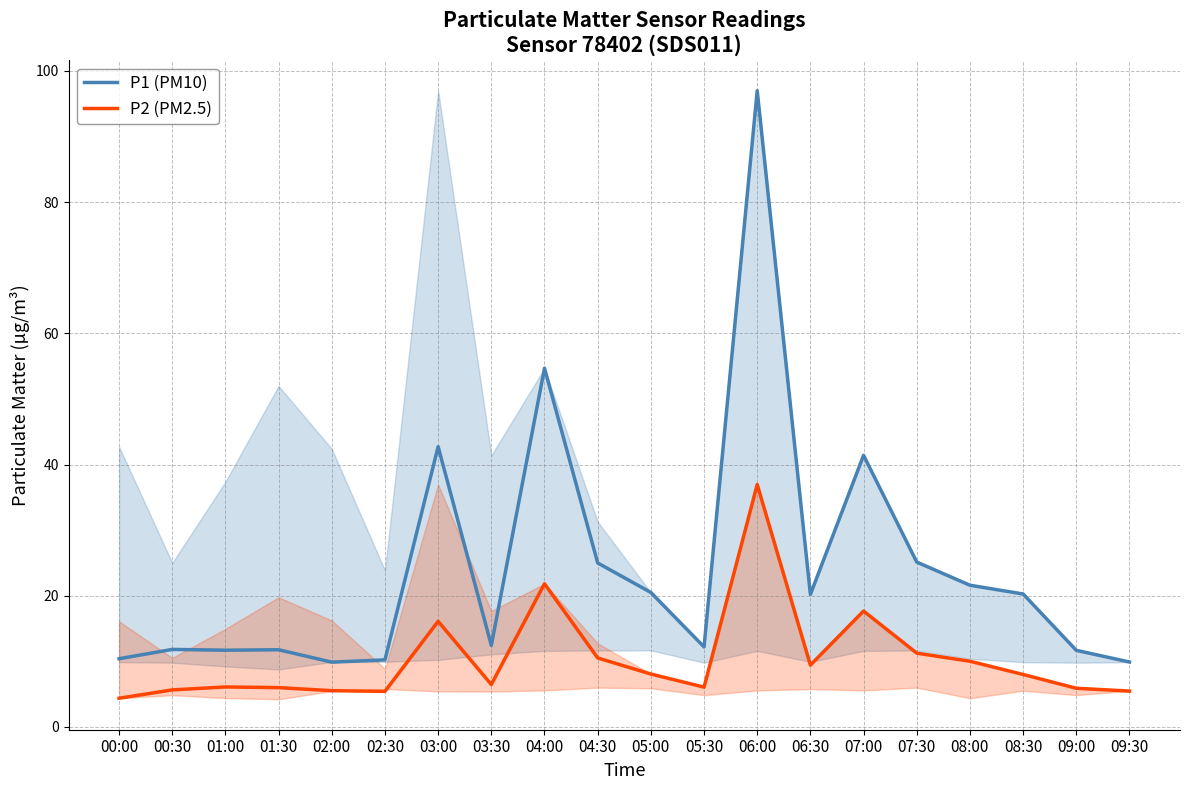

What is the maximum value for P1 (PM10)?

97.0